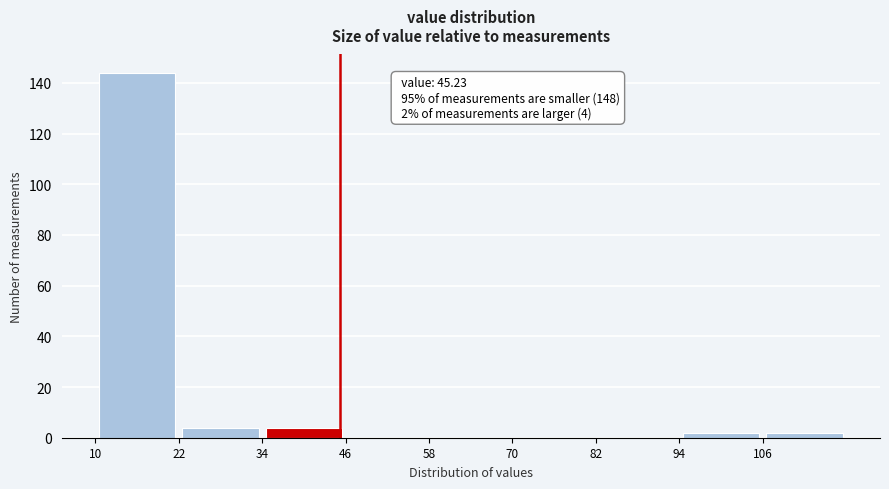

Which range on the x-axis has the tallest bar?

10 to 22